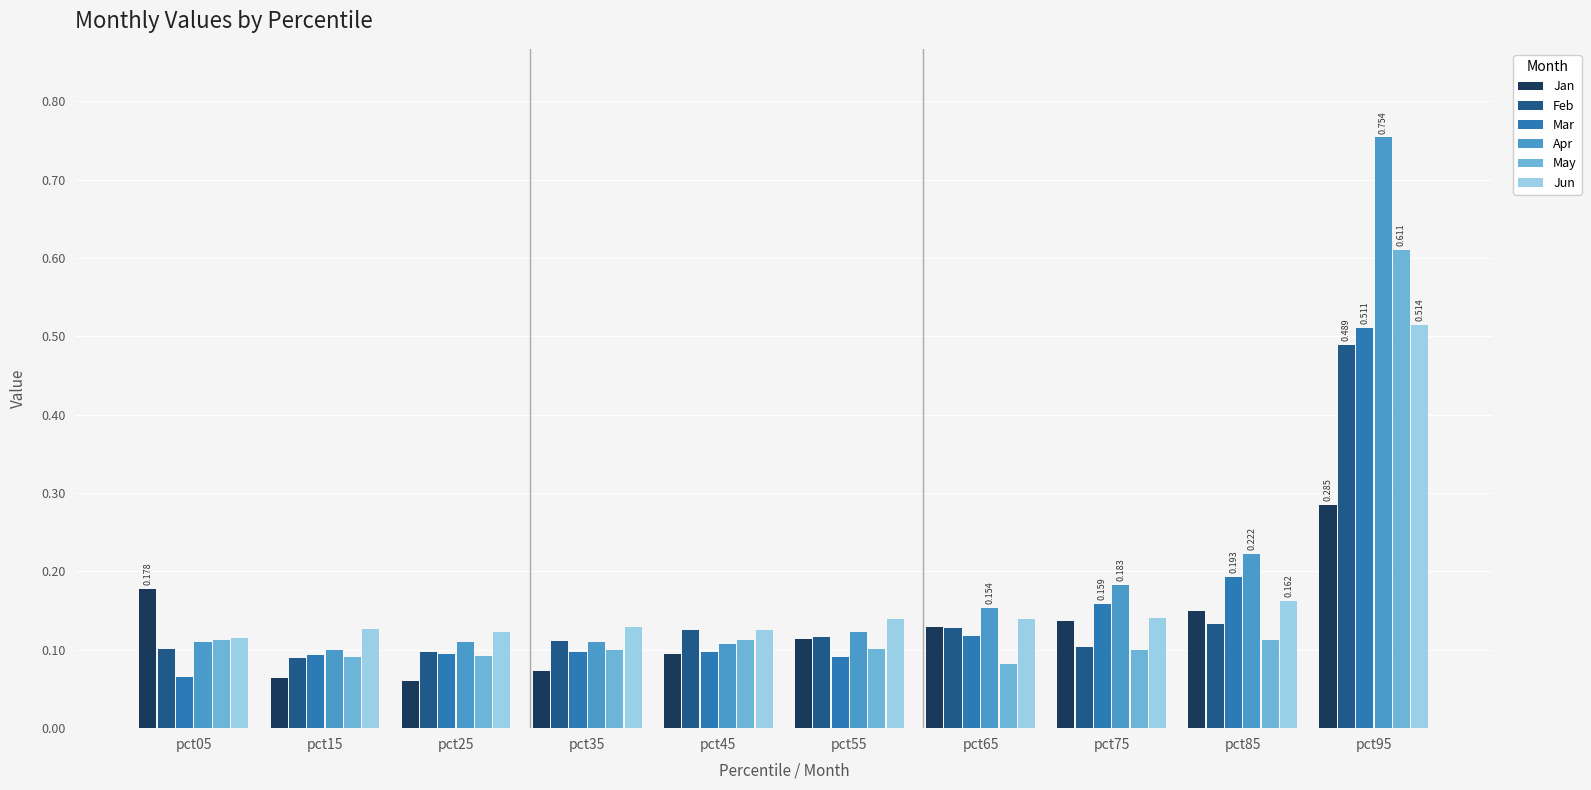

Which series has the largest range (max minus min)?

Apr